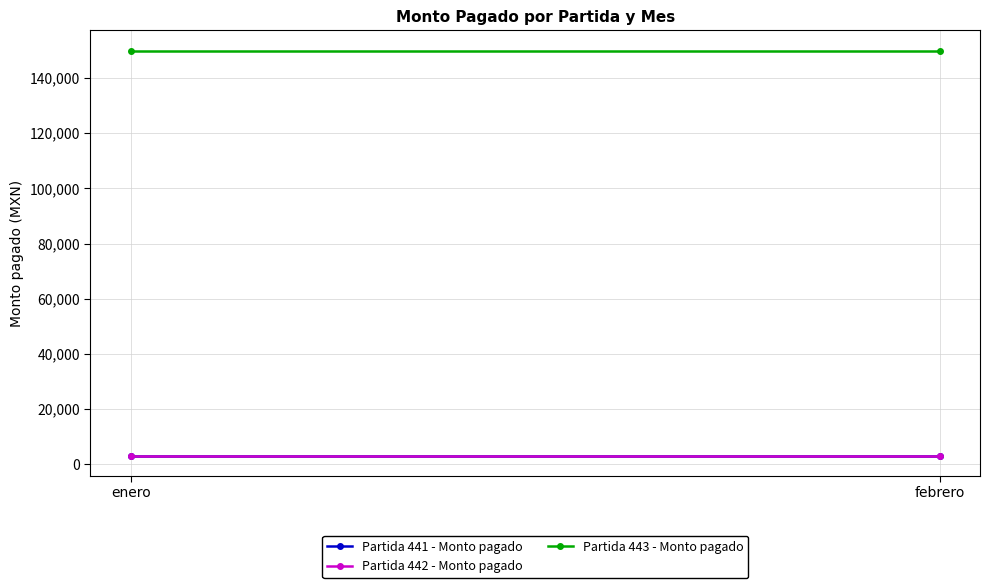

What is the label of the 1st point from the left?

enero